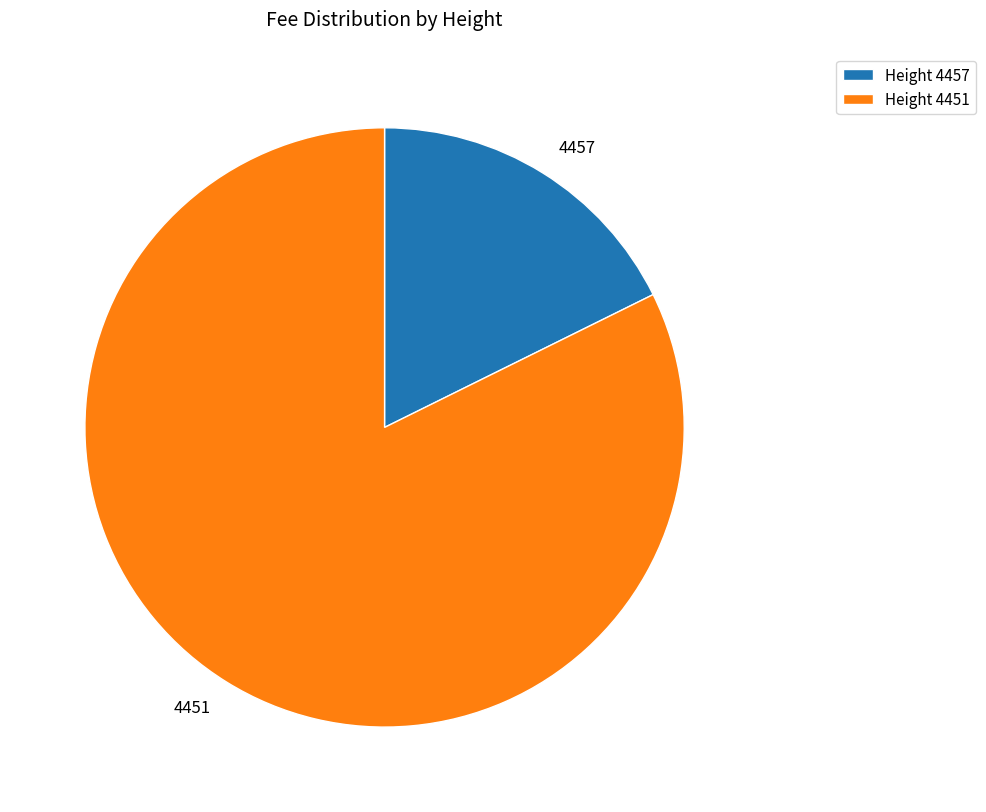

Do 4451 and 4457 together represent more than half of the pie?

Yes